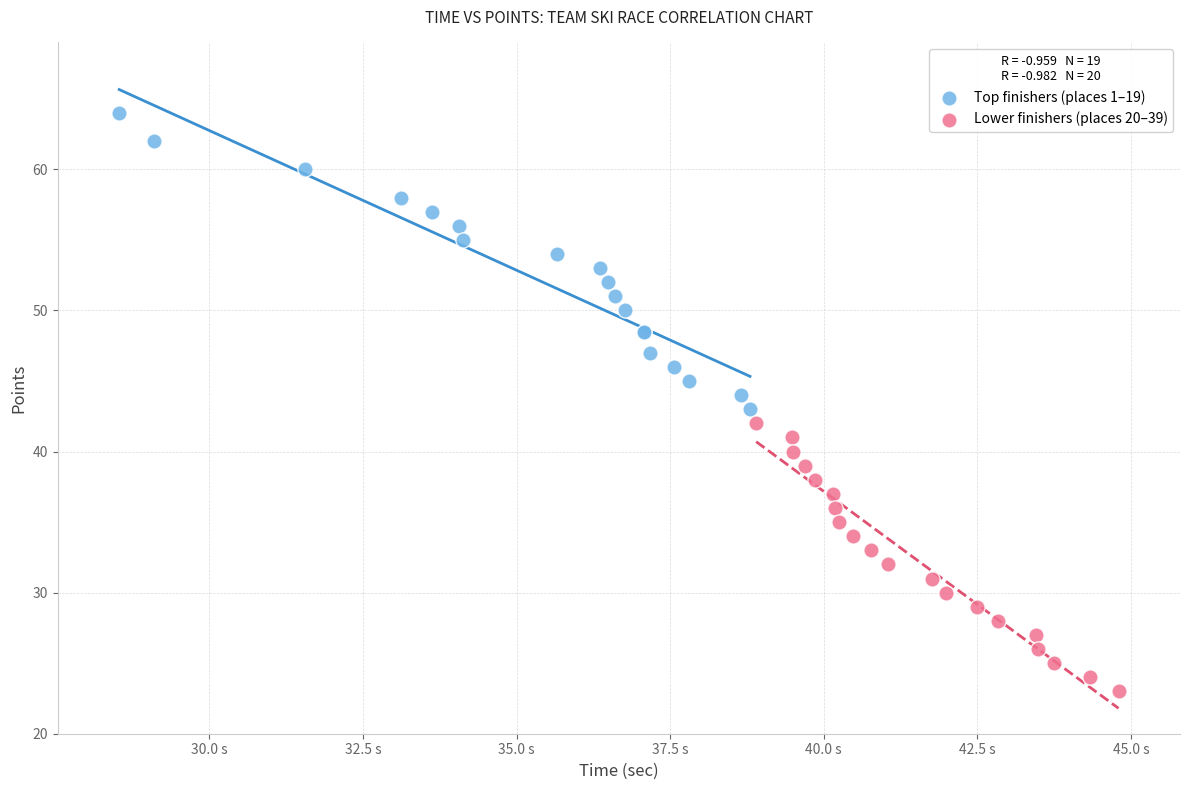

Which series contains the lowest Y value?

Lower finishers (places 20–39)